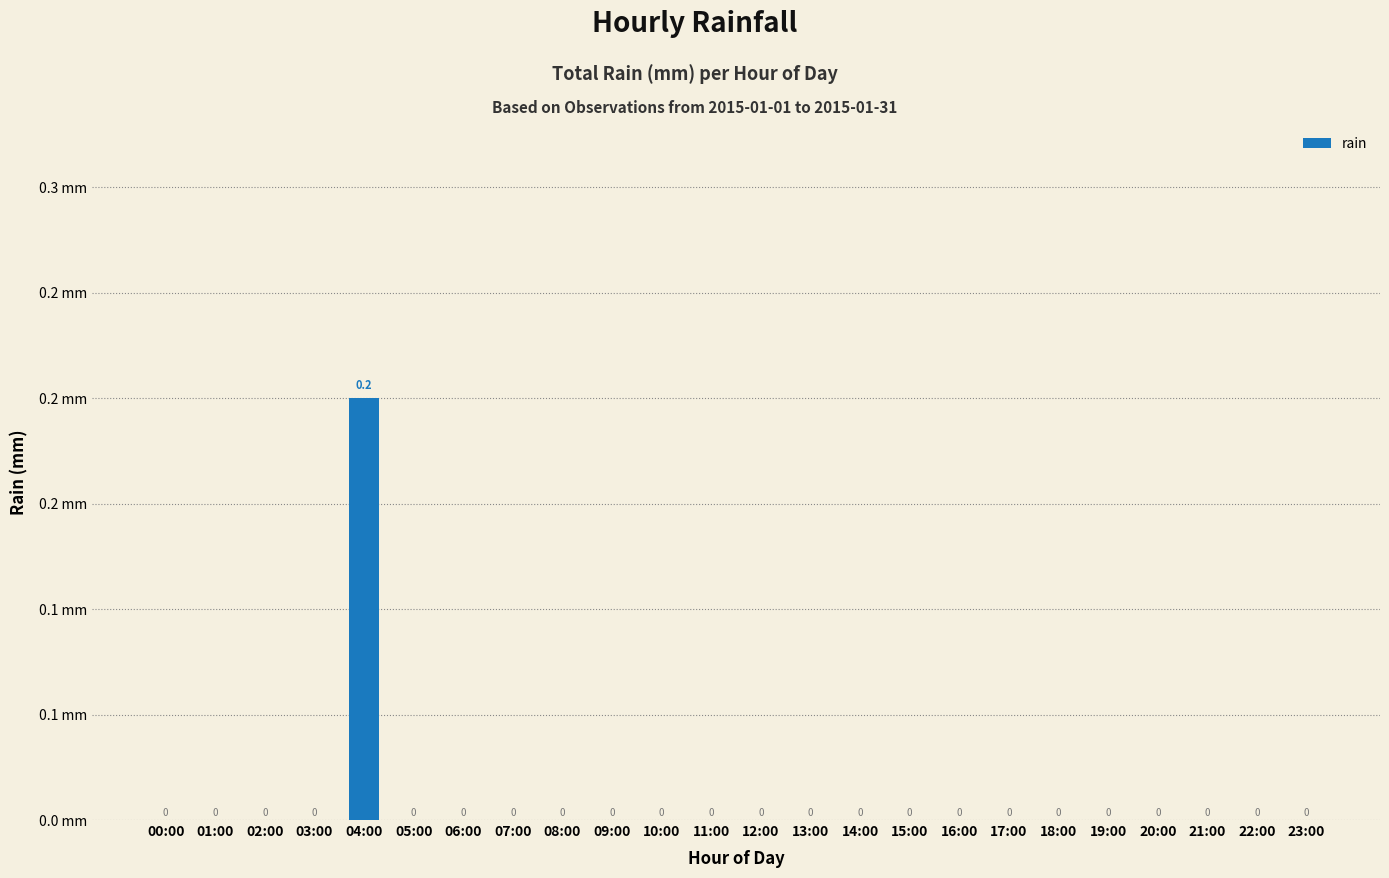

Reading left to right, list all the values displayed in this chart.

0.0	0.0	0.0	0.0	0.2	0.0	0.0	0.0	0.0	0.0	0.0	0.0	0.0	0.0	0.0	0.0	0.0	0.0	0.0	0.0	0.0	0.0	0.0	0.0